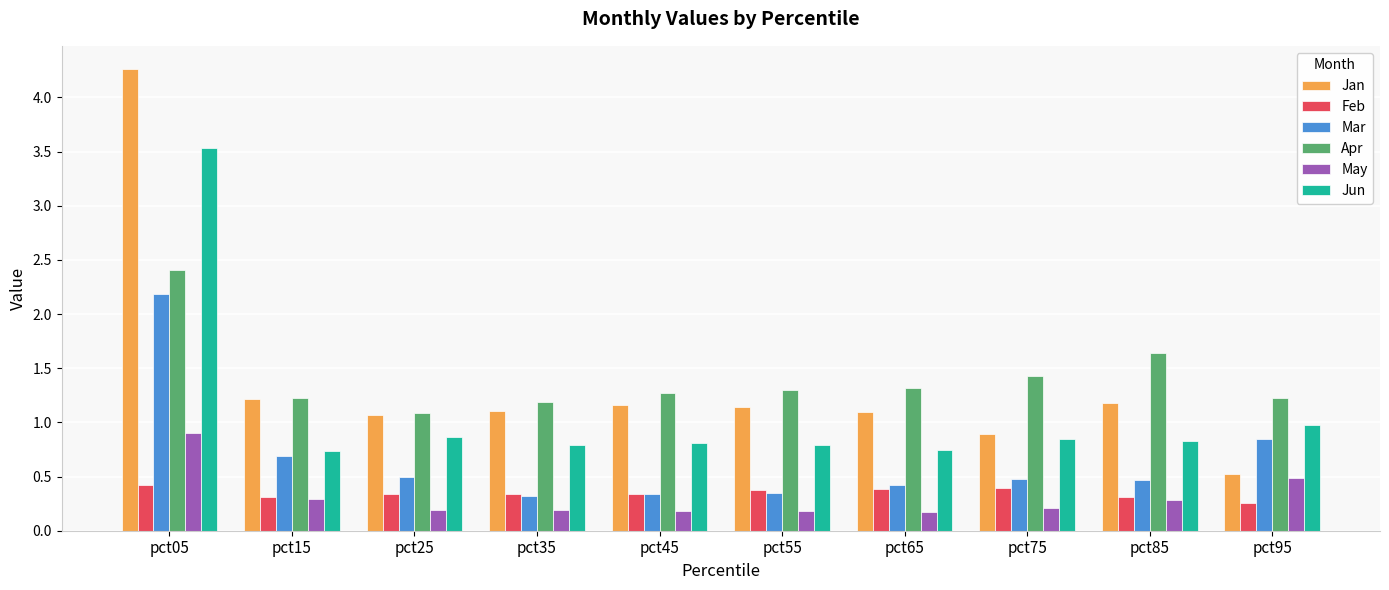

At which category is the sum across all series the highest?

pct05